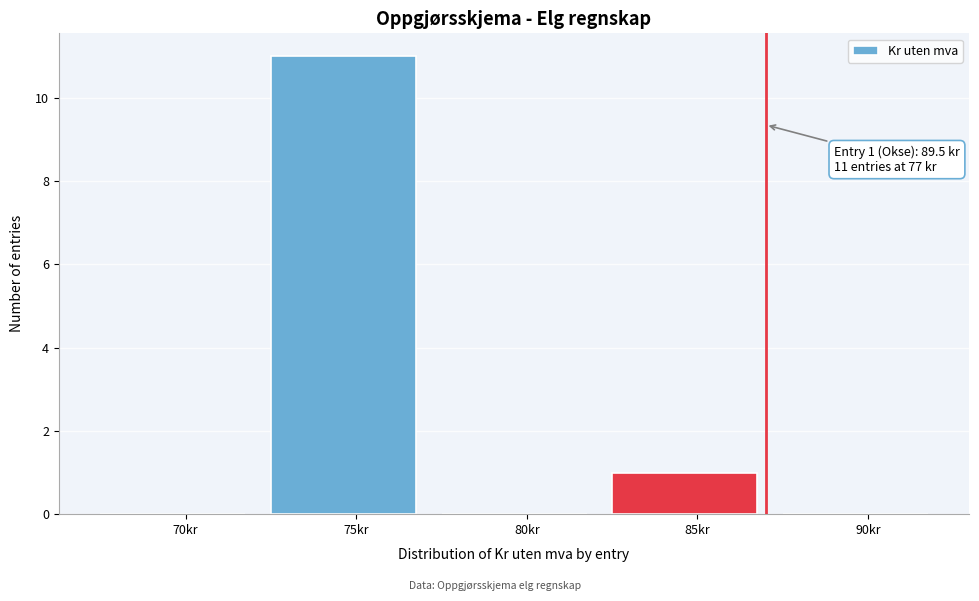

Reading left to right, extract all data points from this chart.

70kr=0	75kr=11	80kr=0	85kr=1	90kr=0